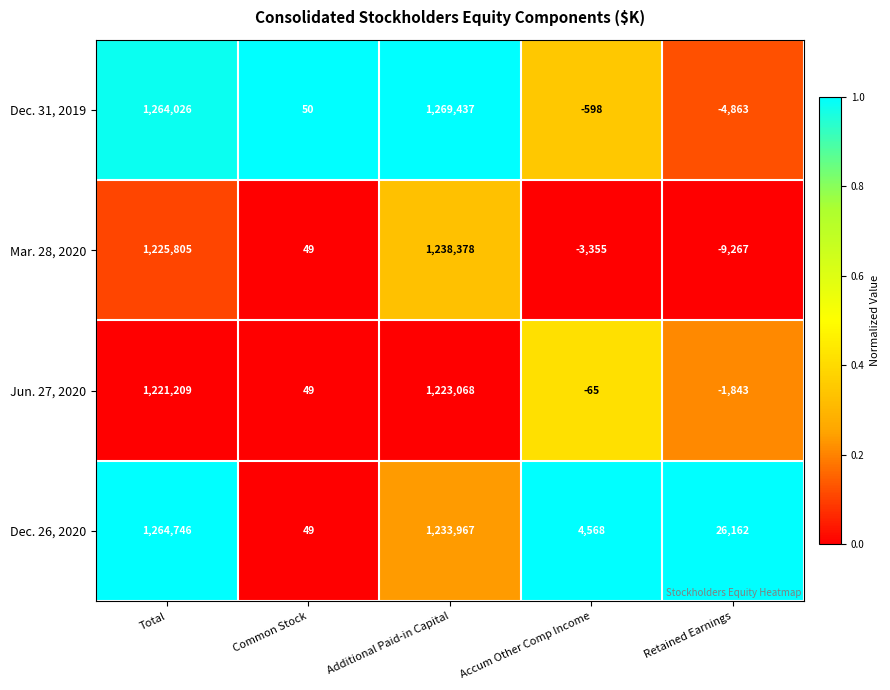

Reading right to left, what are all the values shown in this chart?

Dec. 31, 2019: Retained Earnings=-4863	Accum Other Comp Income=-598	Additional Paid-in Capital=1269437	Common Stock=50	Total=1264026
Mar. 28, 2020: Retained Earnings=-9267	Accum Other Comp Income=-3355	Additional Paid-in Capital=1238378	Common Stock=49	Total=1225805
Jun. 27, 2020: Retained Earnings=-1843	Accum Other Comp Income=-65	Additional Paid-in Capital=1223068	Common Stock=49	Total=1221209
Dec. 26, 2020: Retained Earnings=26162	Accum Other Comp Income=4568	Additional Paid-in Capital=1233967	Common Stock=49	Total=1264746